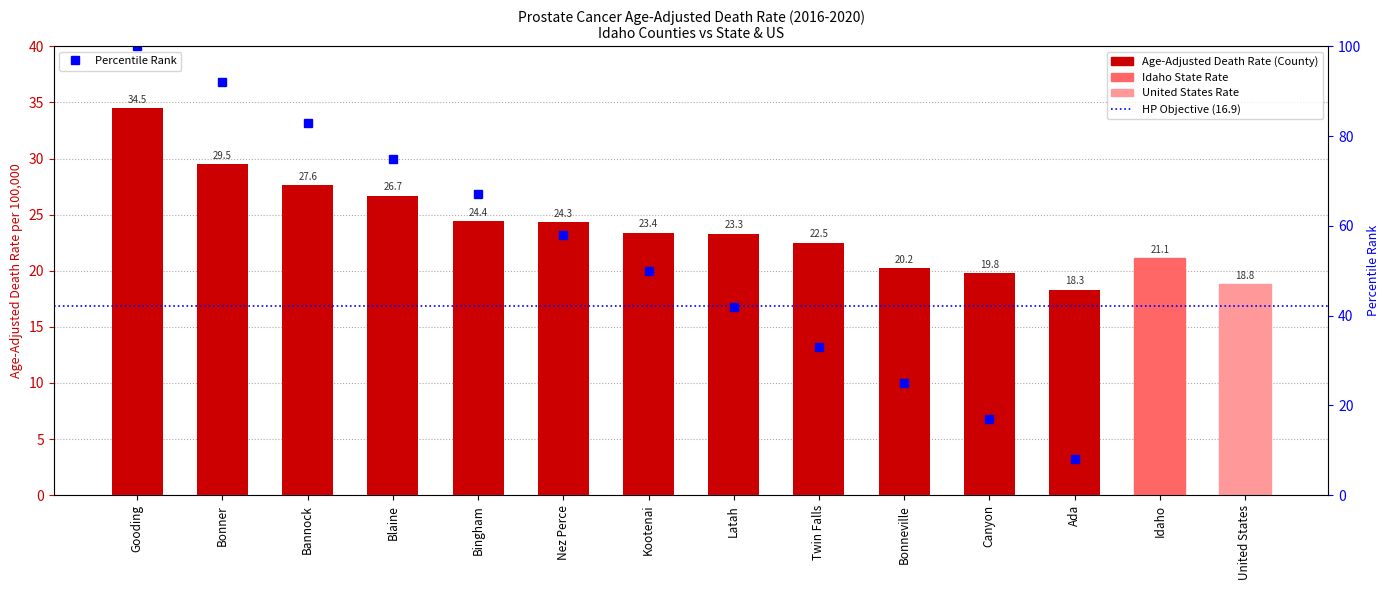

What is the sum of all values?

334.4